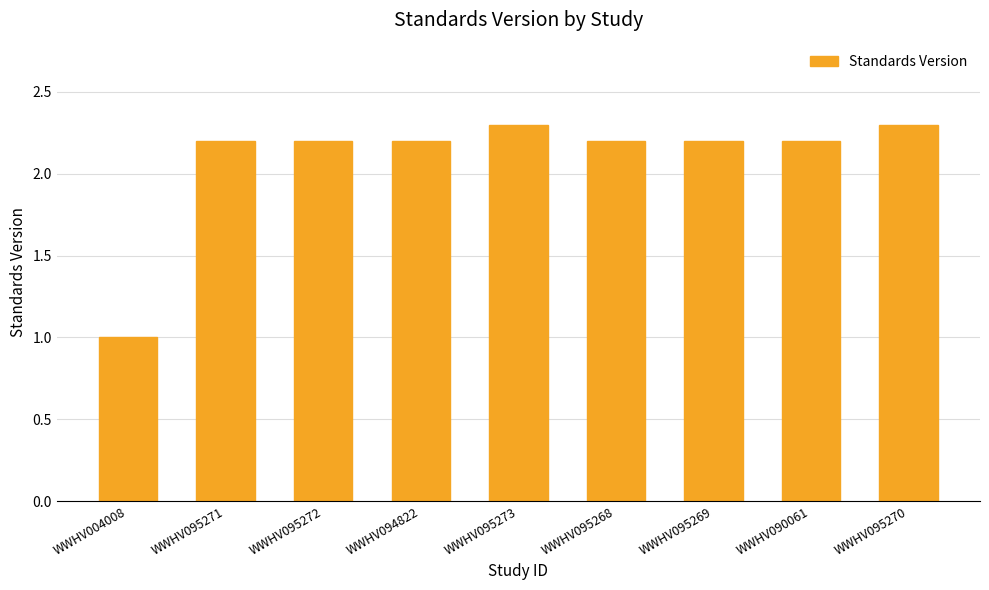

What is the sum of the values at WWHV090061 and WWHV095272?

4.4